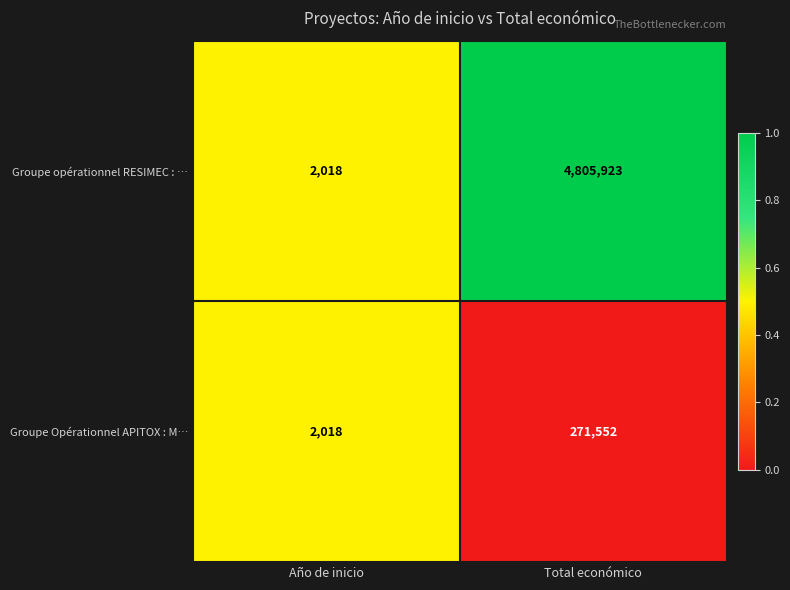

Reading left to right, list all the values displayed in this chart.

Groupe opérationnel RESIMEC : …: Año de inicio=2018	Total económico=4805923
Groupe Opérationnel APITOX : M…: Año de inicio=2018	Total económico=271552